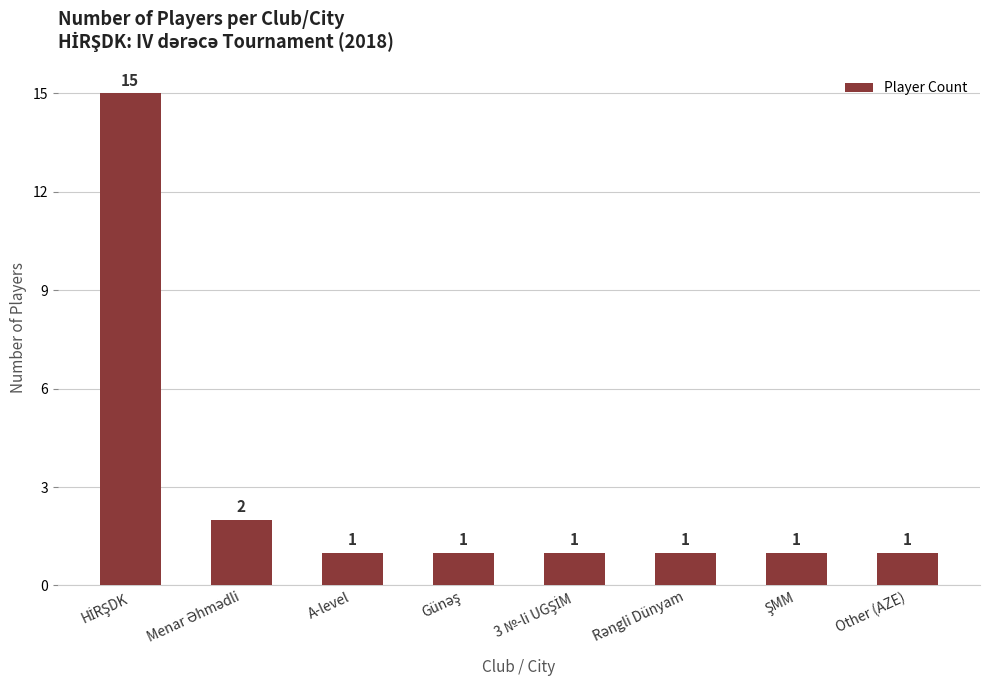

What is the greatest value displayed?

15